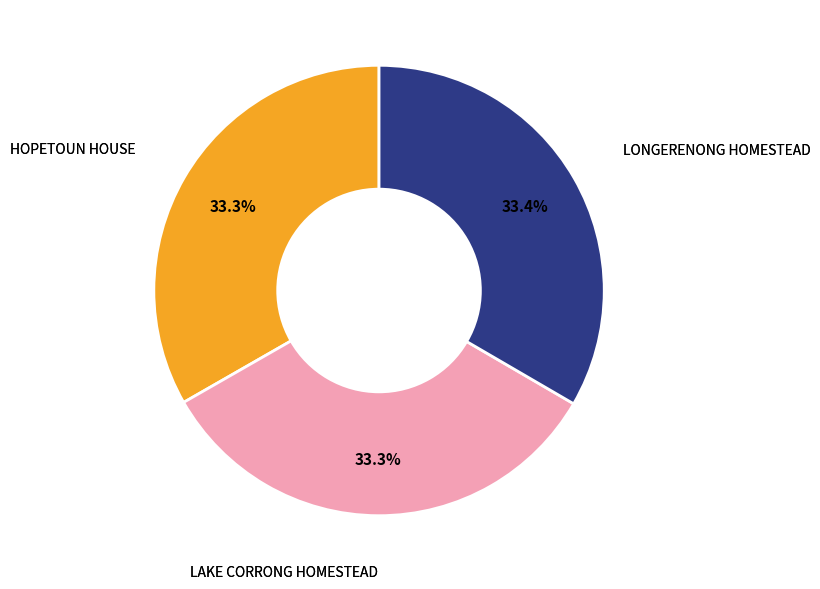

Is there a majority slice in this chart?

No